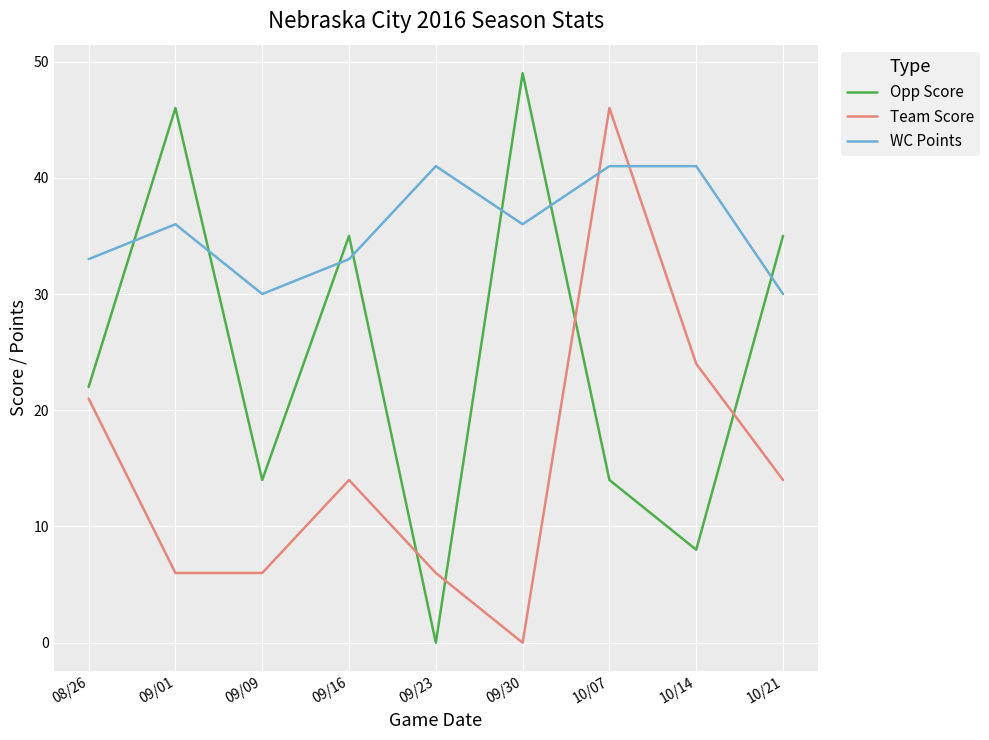

What position from the left is 08/26?

1